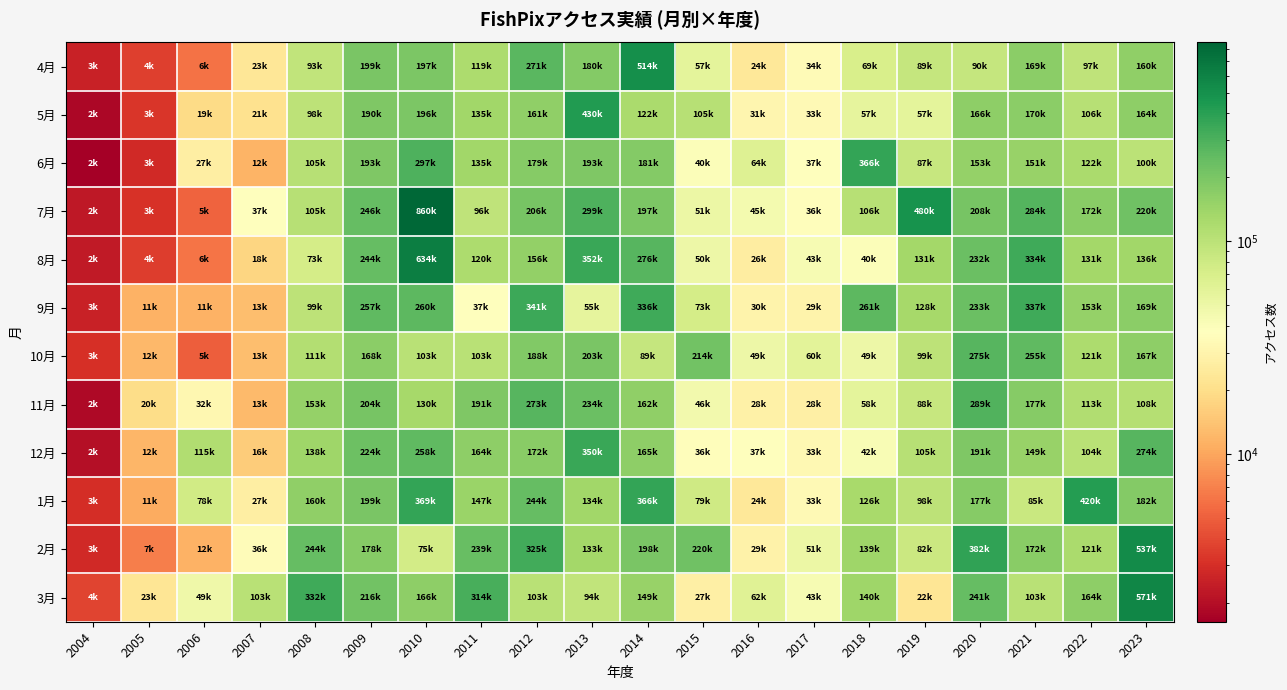

What is the maximum value shown in the chart?

859781